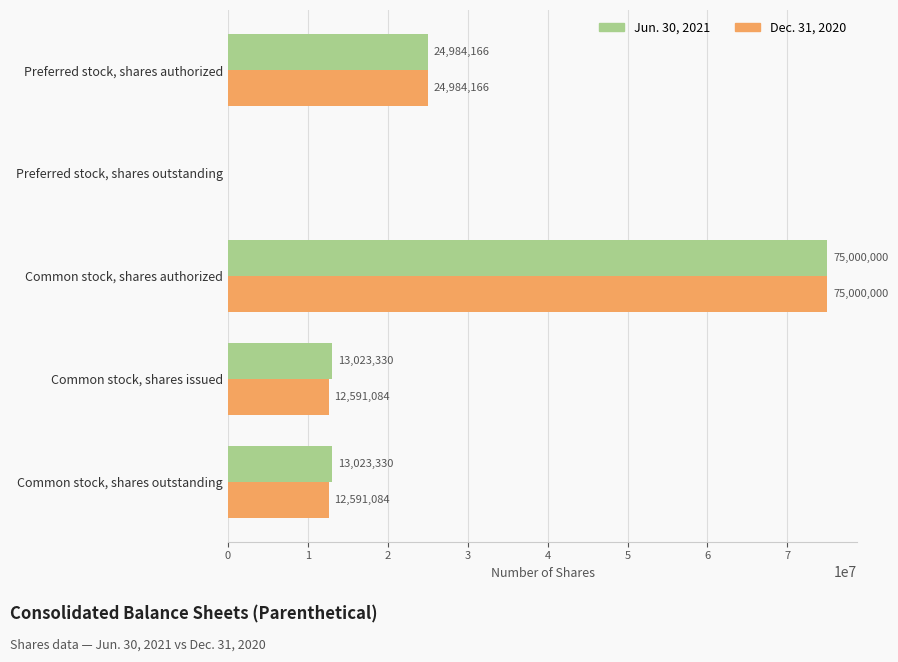

Which series has the largest total across all categories?

Jun. 30, 2021